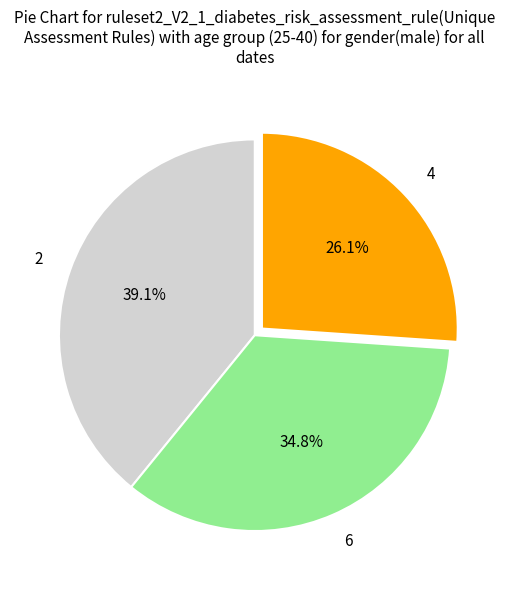

Rank the categories by value from highest to lowest.

2, 6, 4